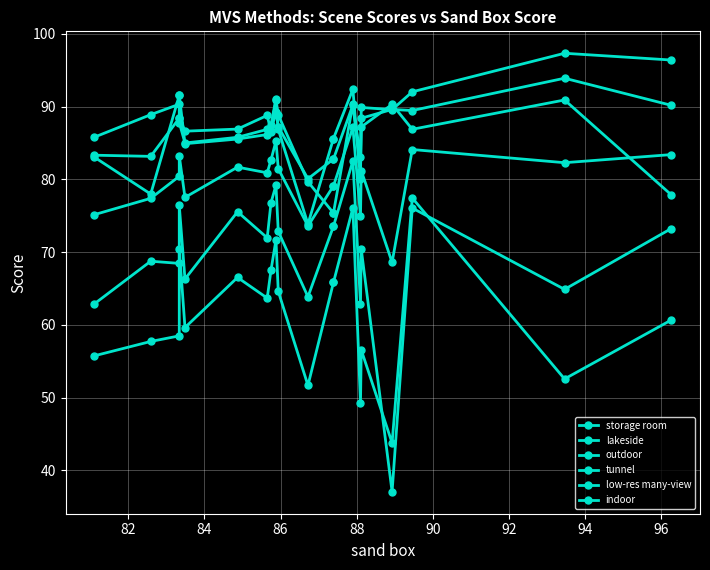

How many times do tunnel and outdoor cross each other?

7